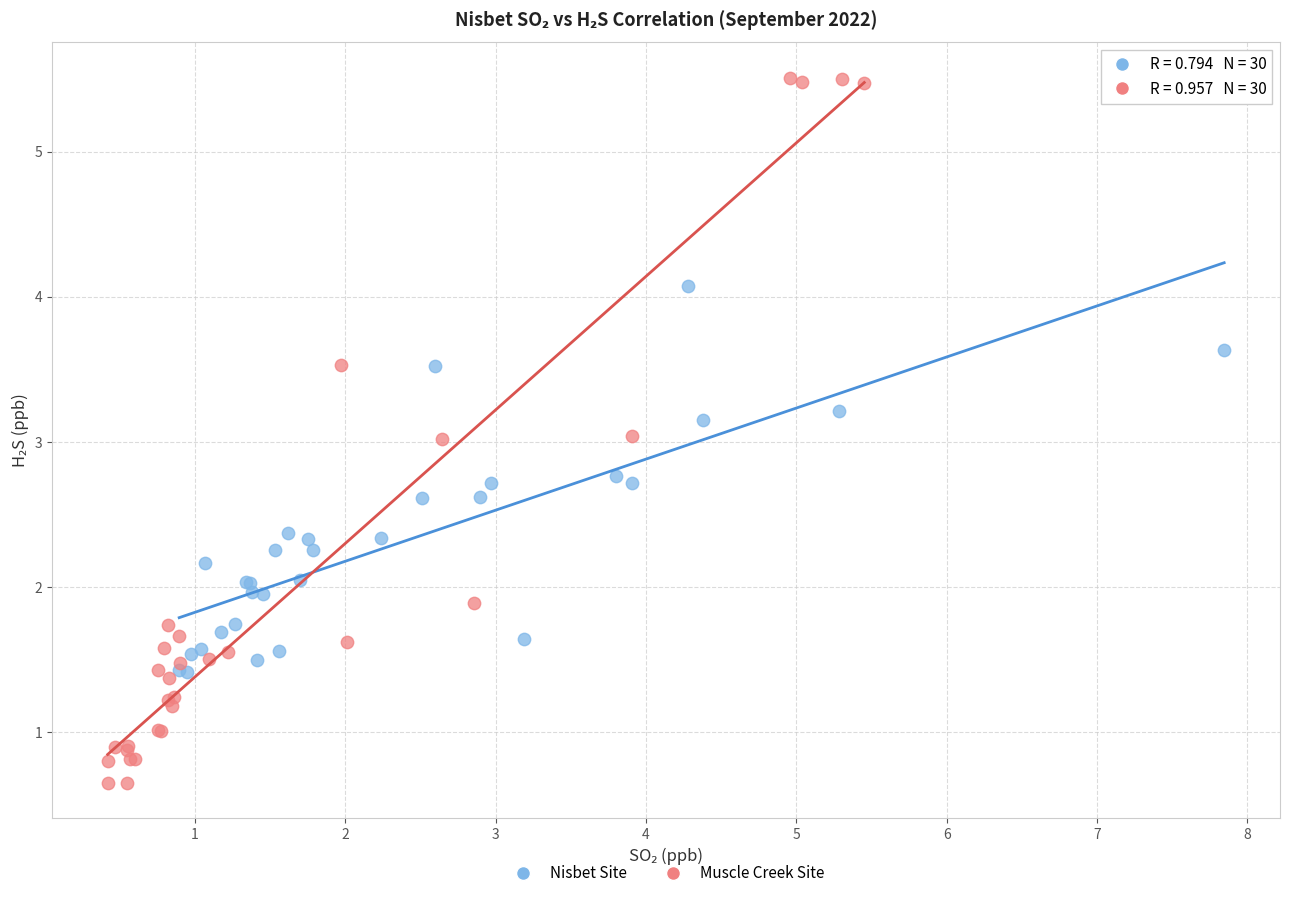

Which series has the widest spread of Y values?

Muscle Creek Site